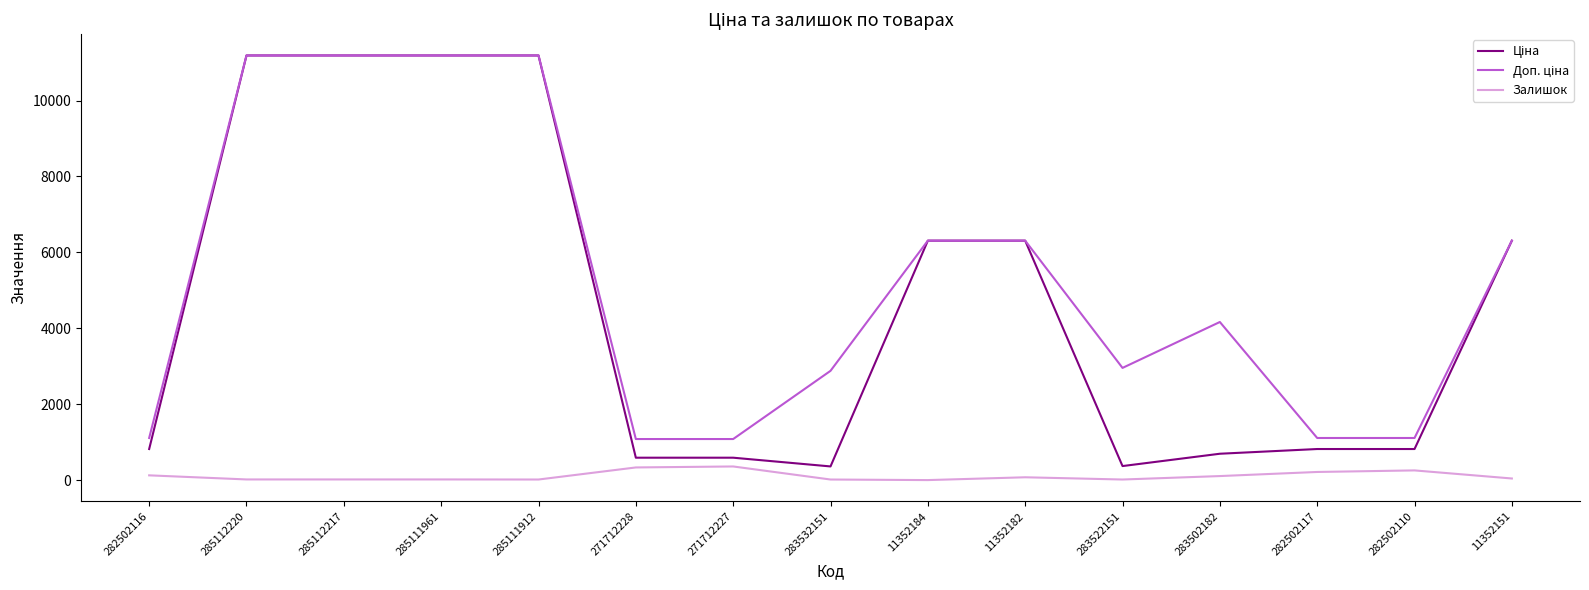

Is it true that Залишок equals 125.0 at 282502116?

True